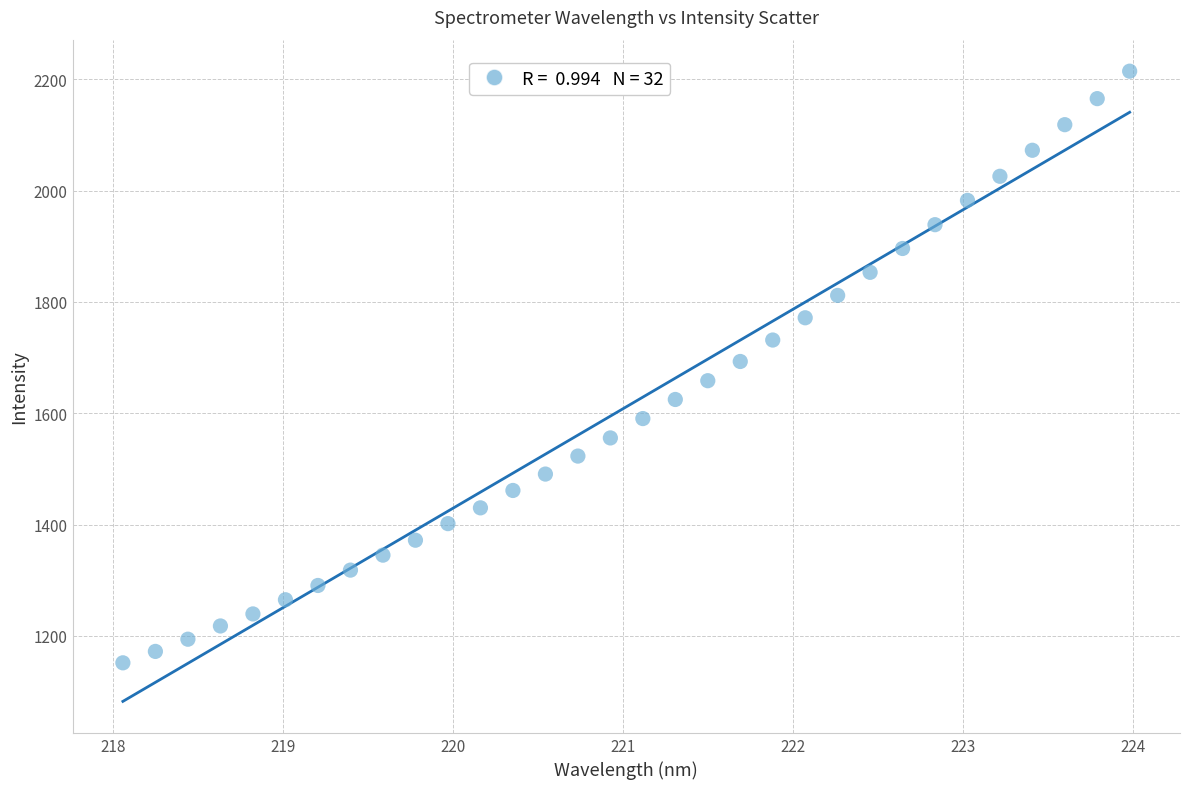

What is the range of X values (max minus min)?

5.9